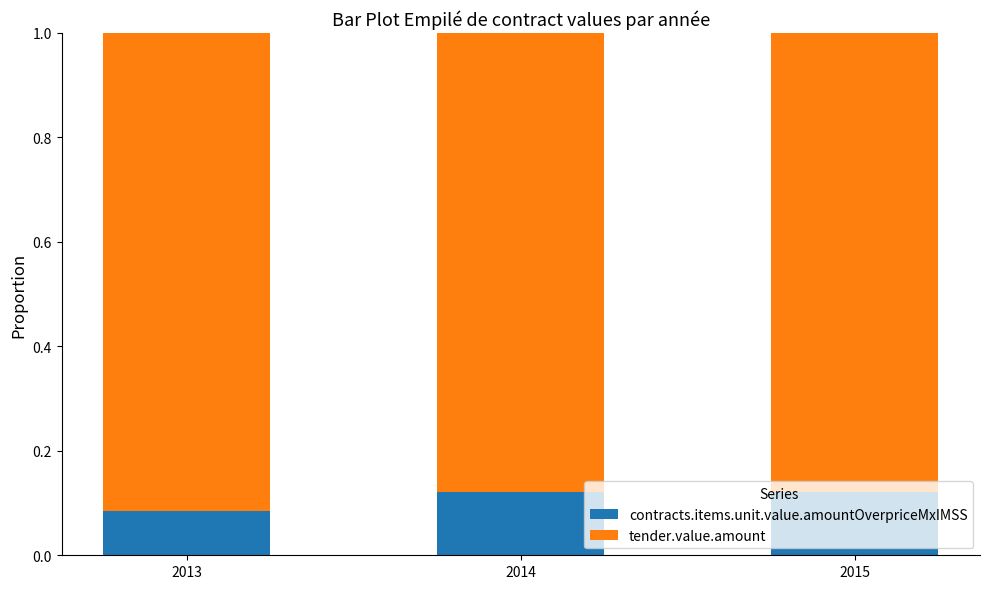

The contracts.items.unit.value.amountOverpriceMxIMSS series shows 0.2 at 2014. True or false?

False